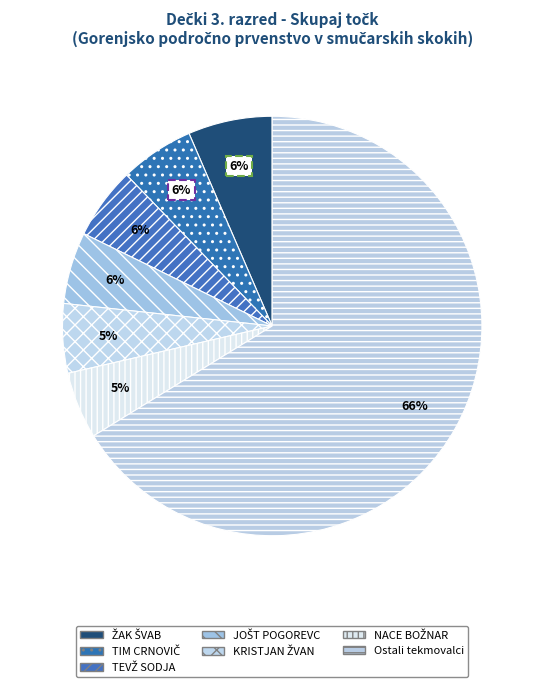

How many slices are in this pie chart?

7